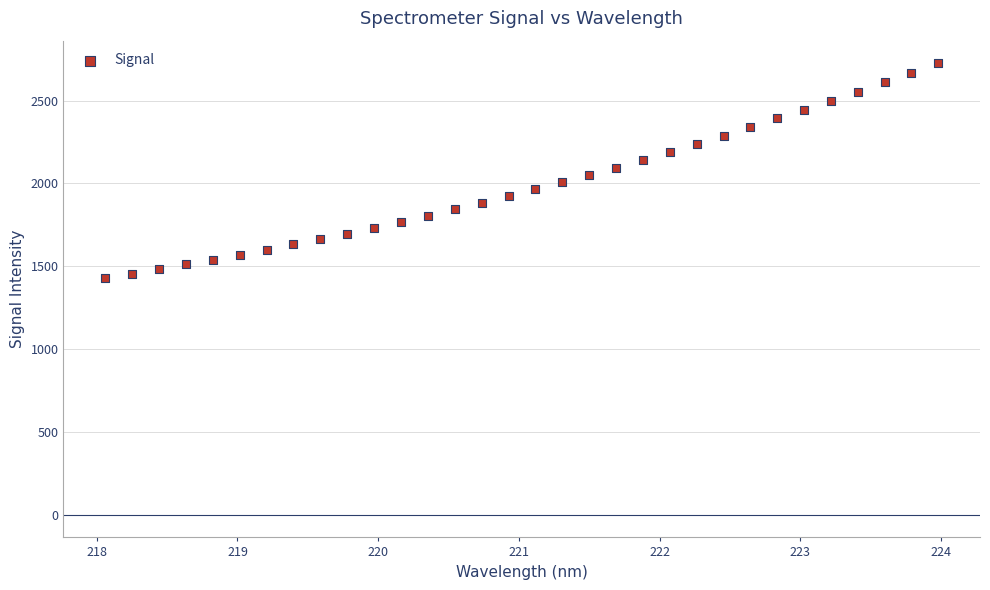

What is the range of Y values (max minus min)?

1295.1